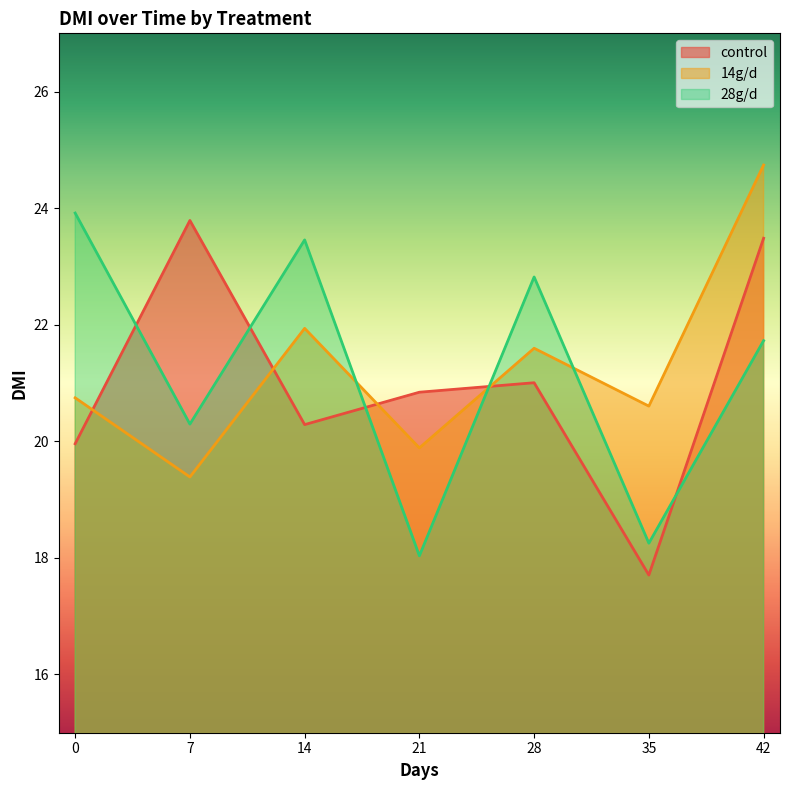

At which category does the chart reach its minimum across all series?

35